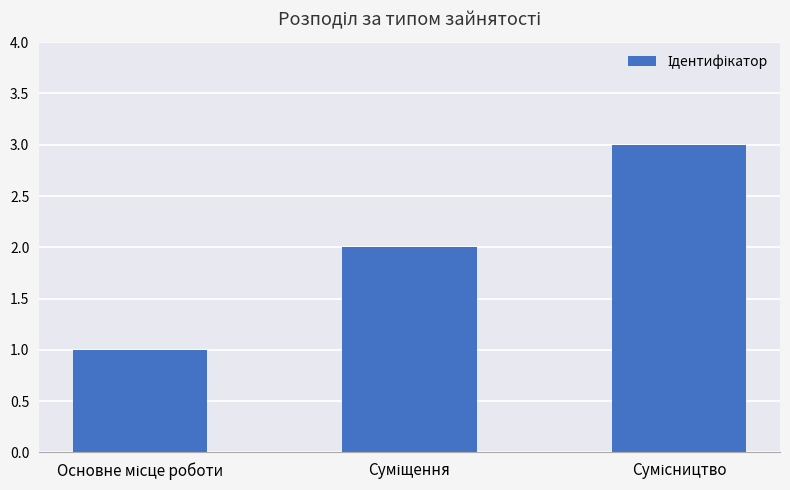

What is the maximum value shown in the chart?

3